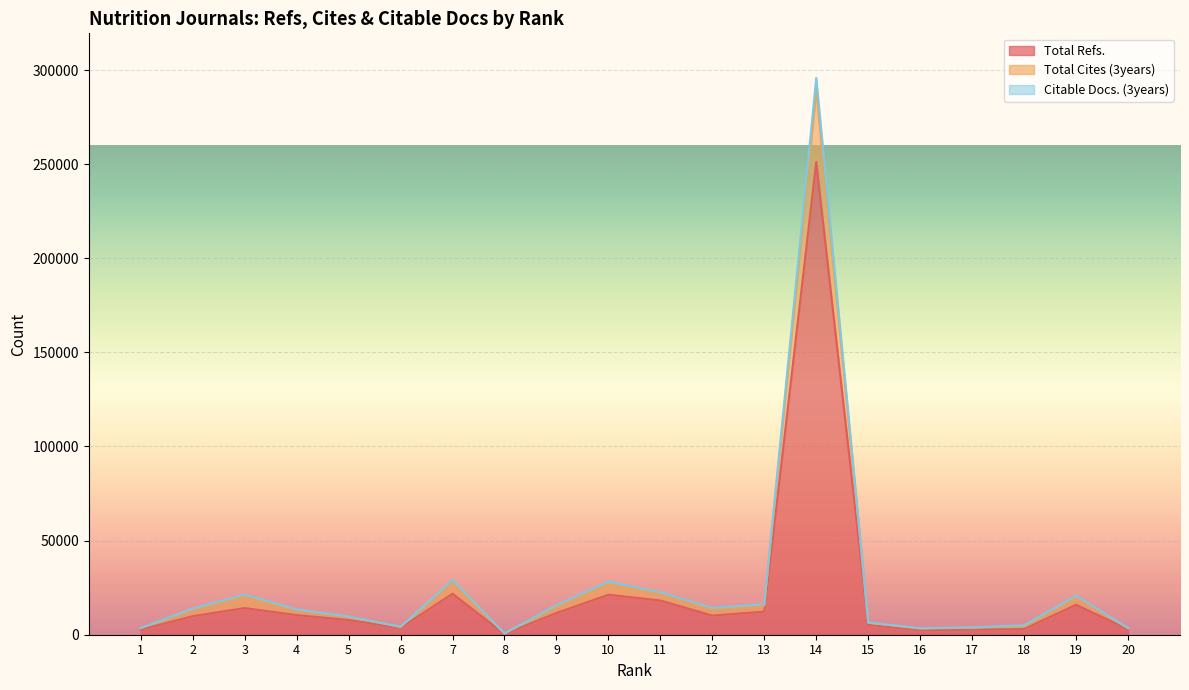

True or false: Total Refs. has a value of 13574 at 2.

False